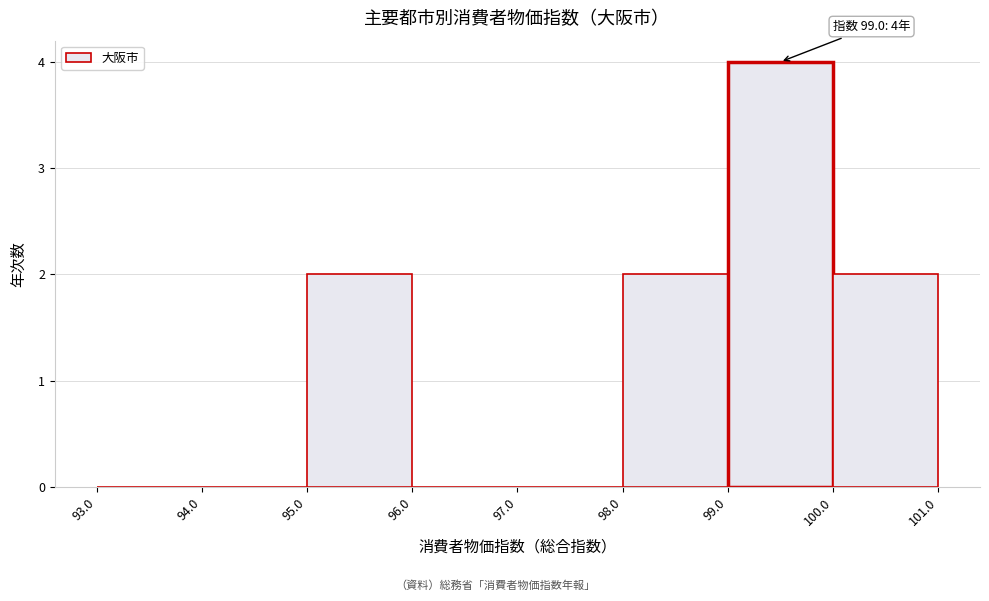

Over which range of the x-axis is the bar tallest?

99.0 to 100.0